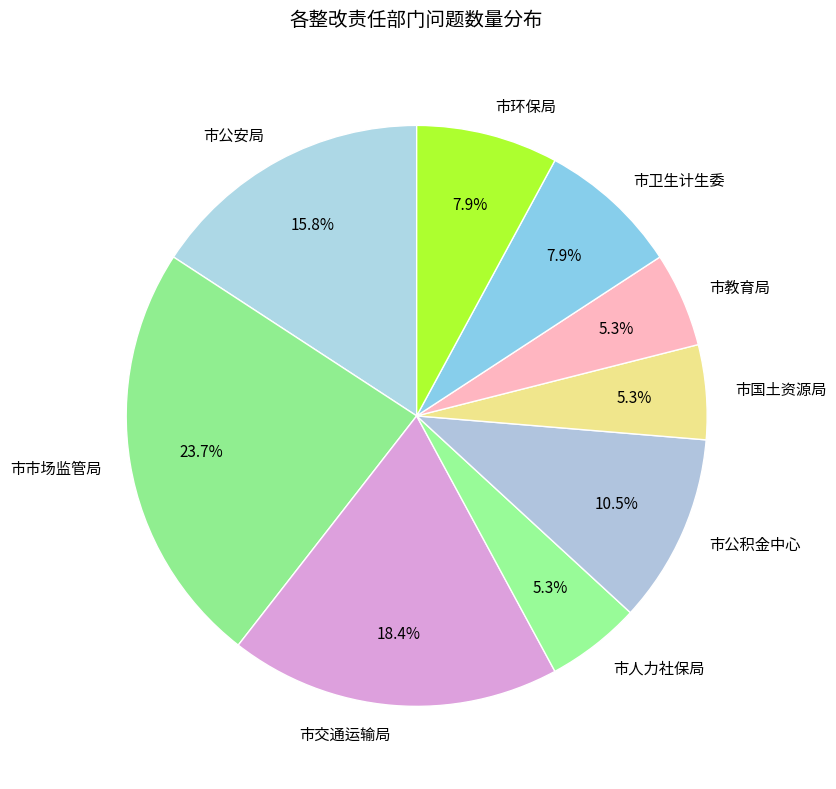

How many slices are in this pie chart?

9